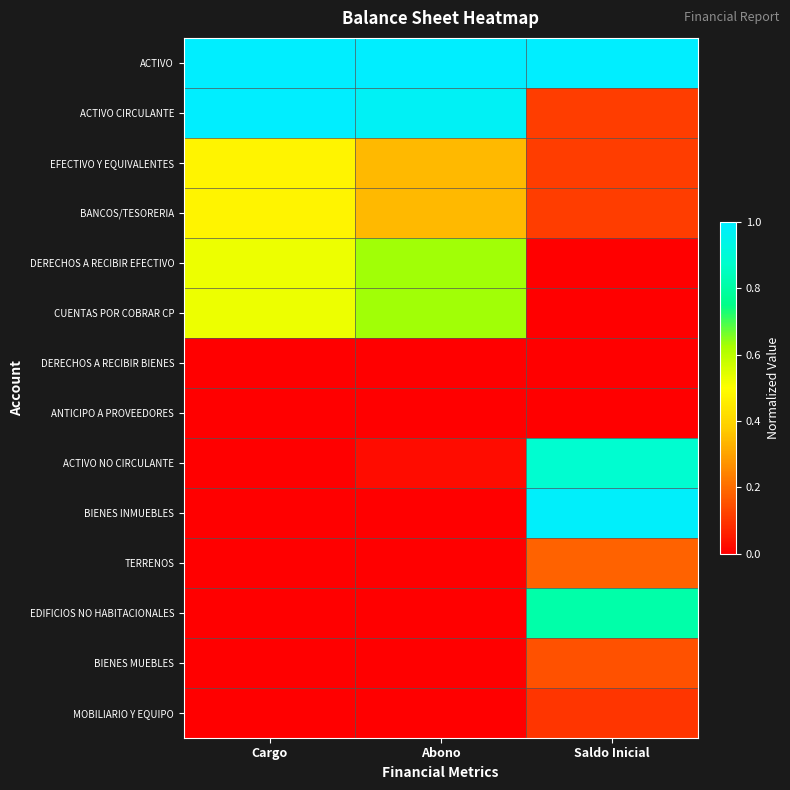

At which category does the chart reach its peak across all series?

Cargo